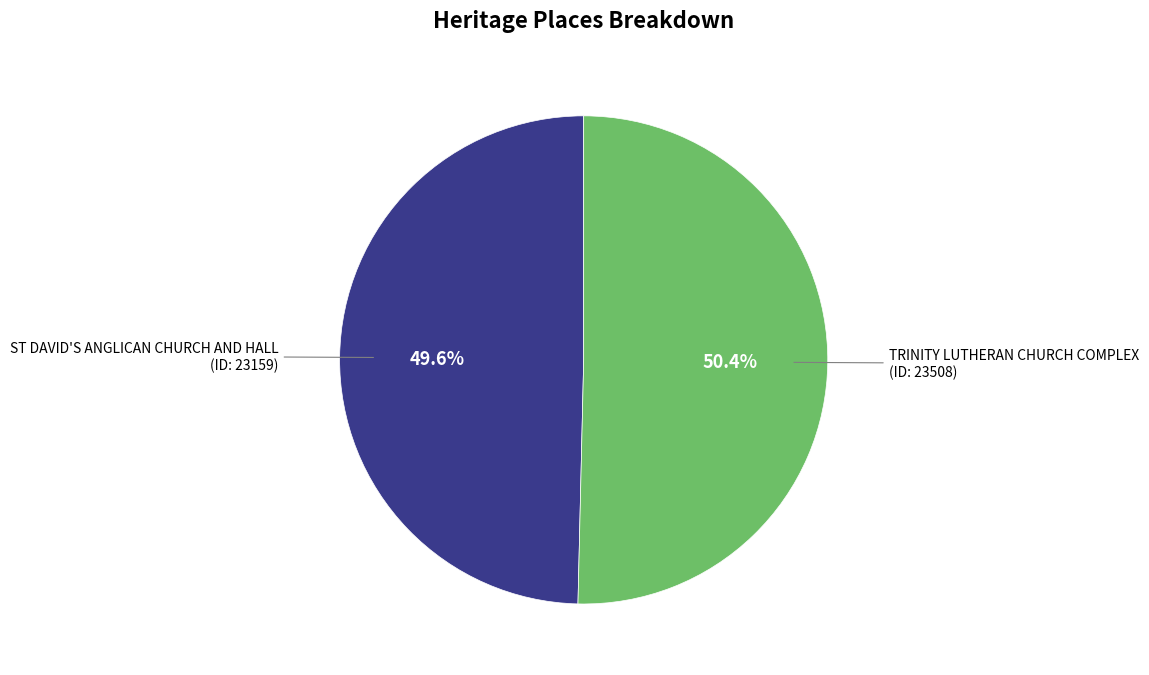

Does any single category account for the majority?

Yes